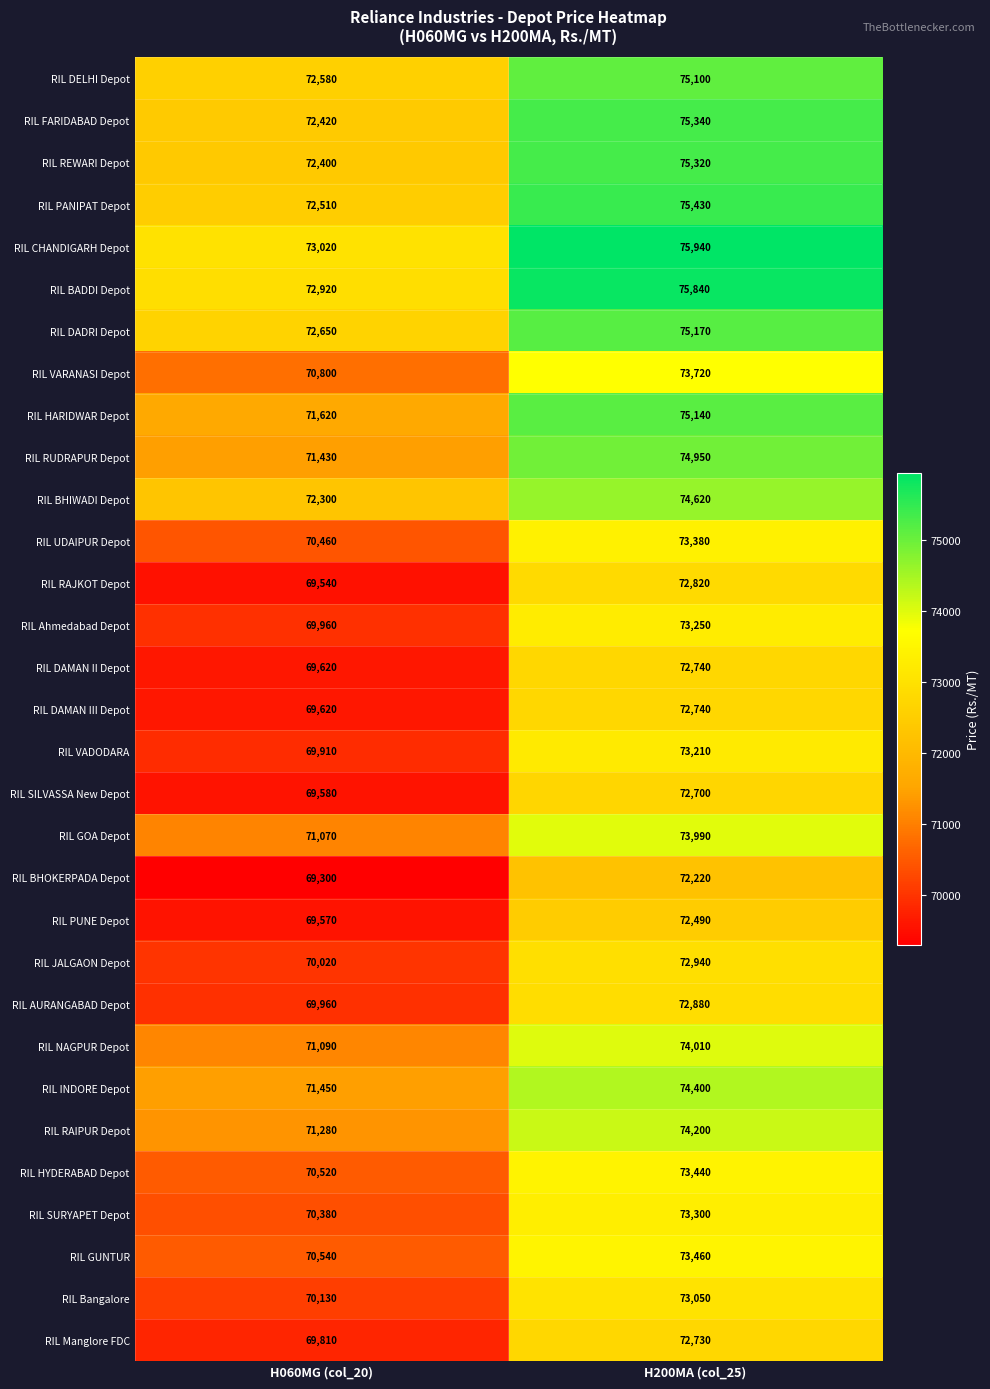

What is the spread (max minus min) of values at H060MG (col_20)?

3720